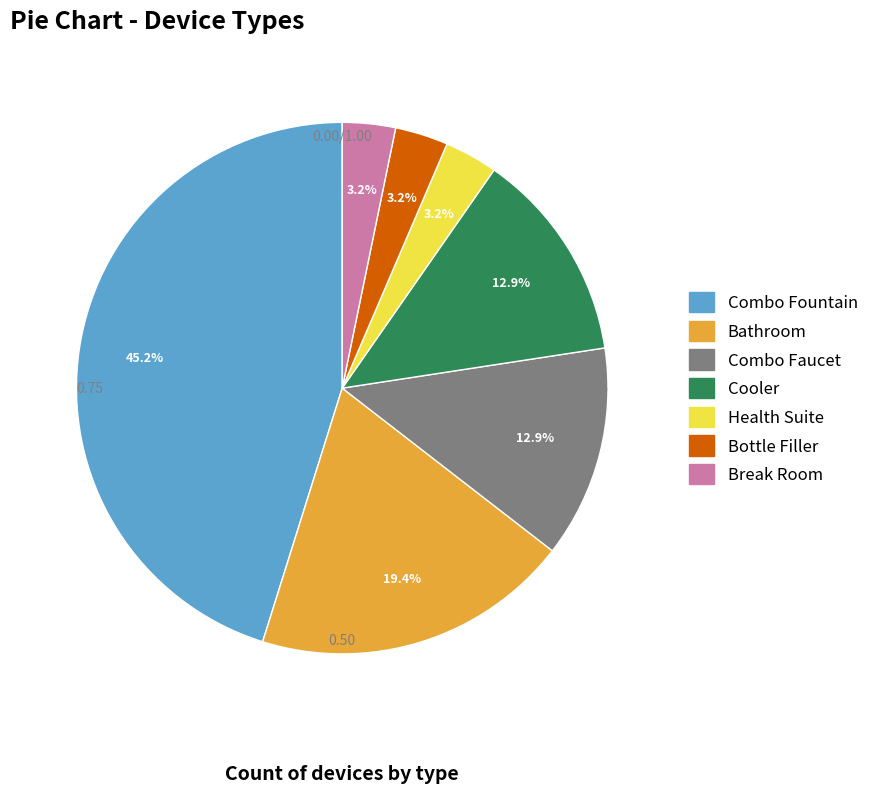

Between Cooler and Bottle Filler, which is larger?

Cooler